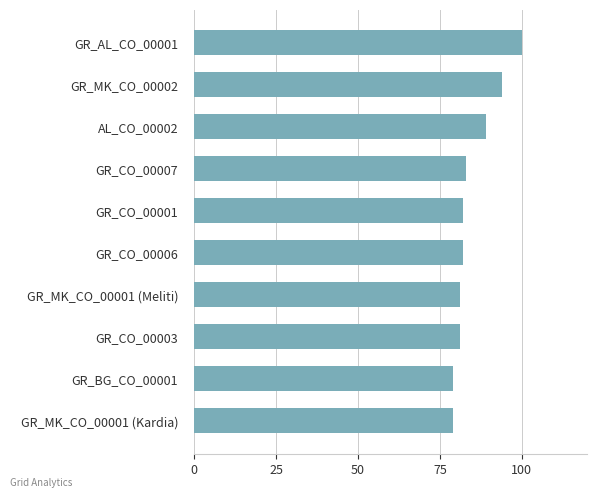

What is the change in value from GR_CO_00007 to GR_MK_CO_00001 (Kardia)?

-4